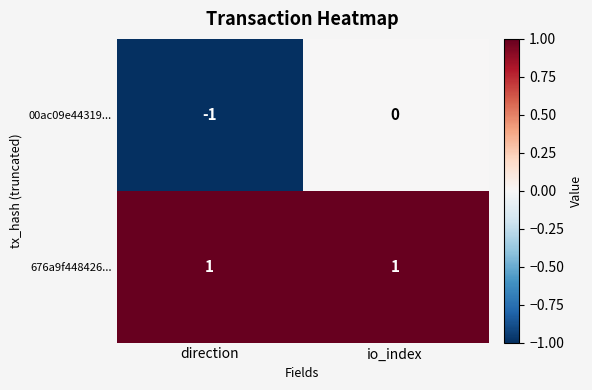

What is the greatest value displayed?

1